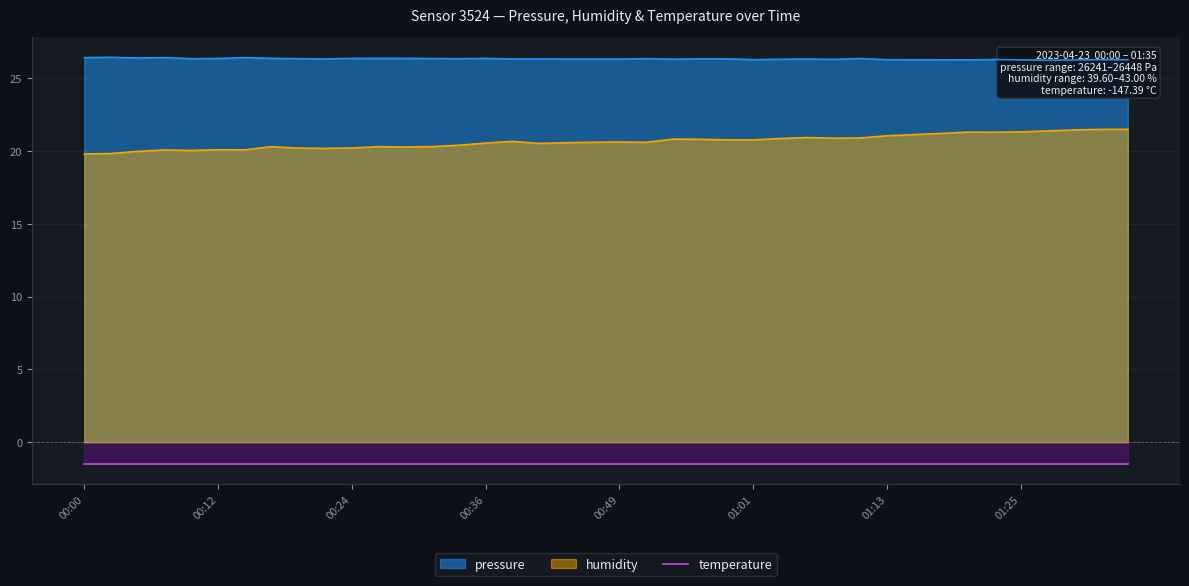

True or false: humidity and pressure cross at least once.

False